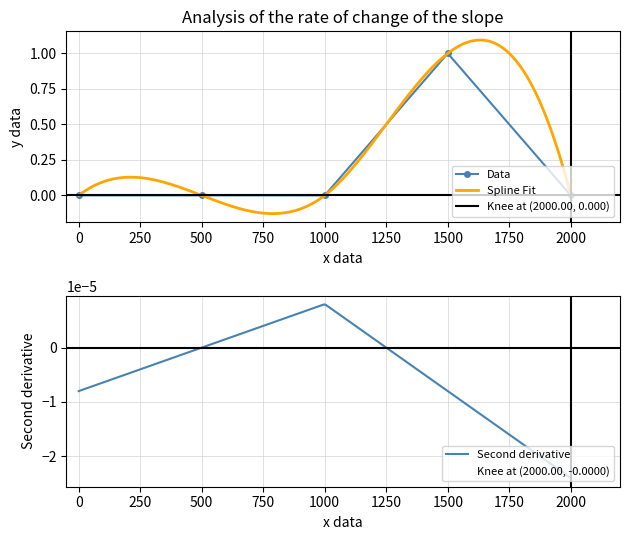

Reading right to left, transcribe all the data shown in this chart.

0	1	0	0	0